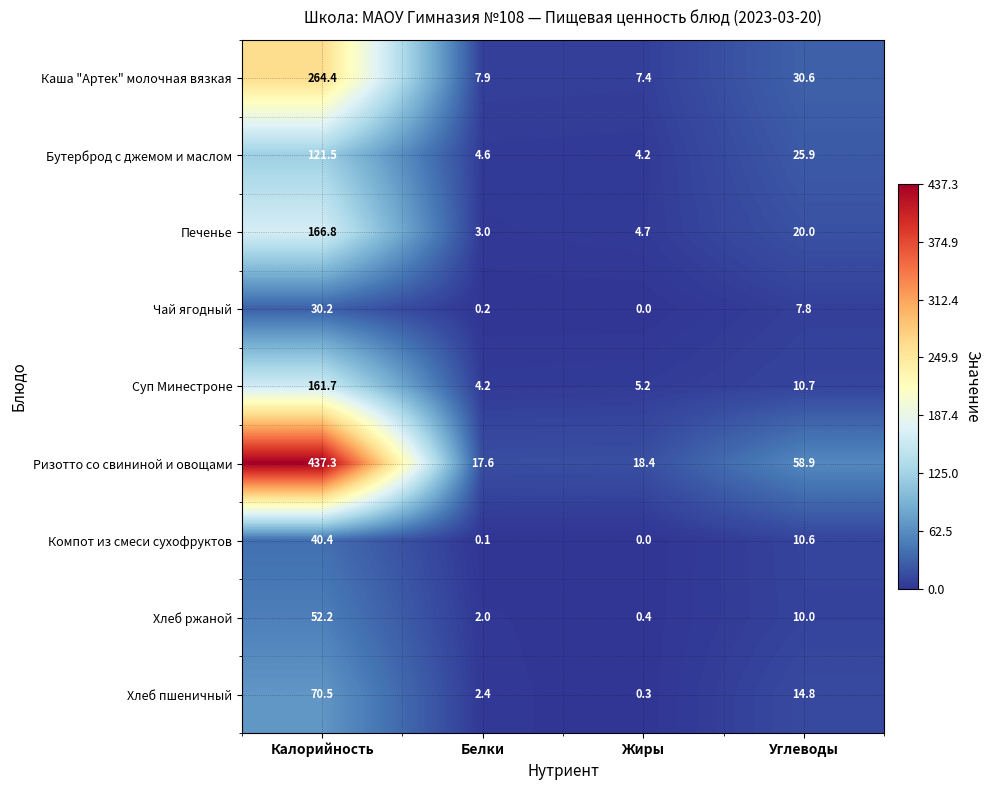

At which category does the chart reach its peak across all series?

Калорийность